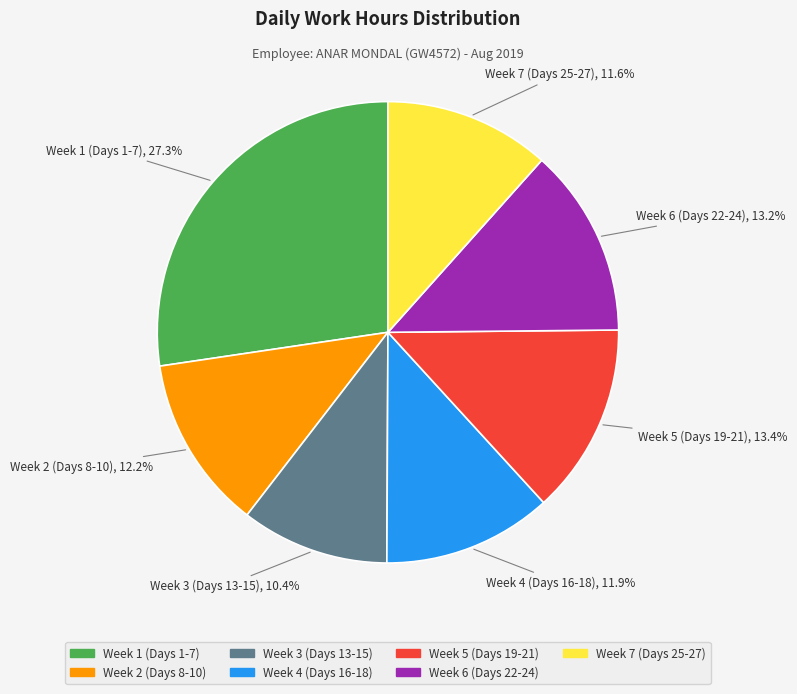

How many segments does this pie chart have?

7